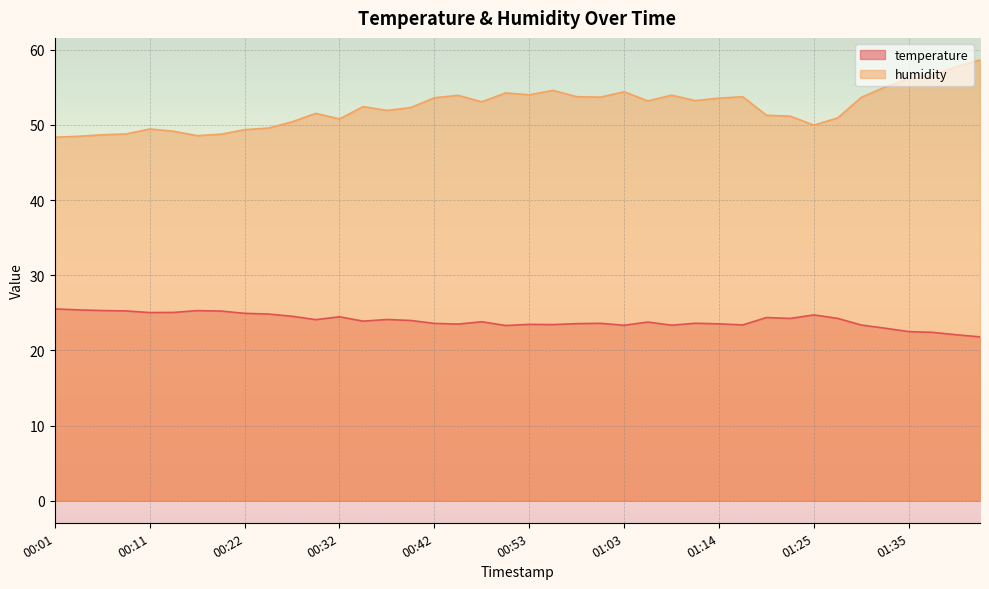

What is the label of the 13th point from the left?

00:32